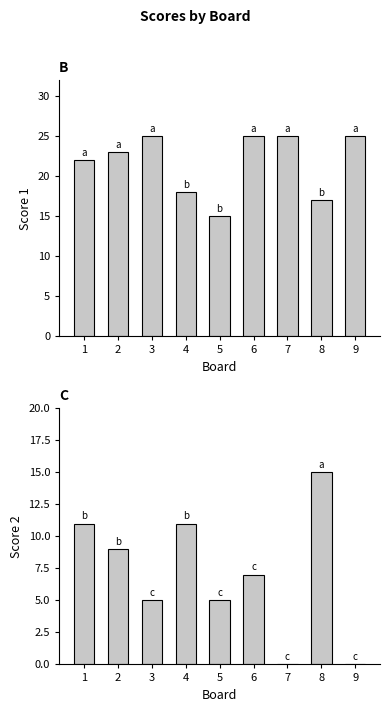

At which label is Score 2 closest to 7?

6